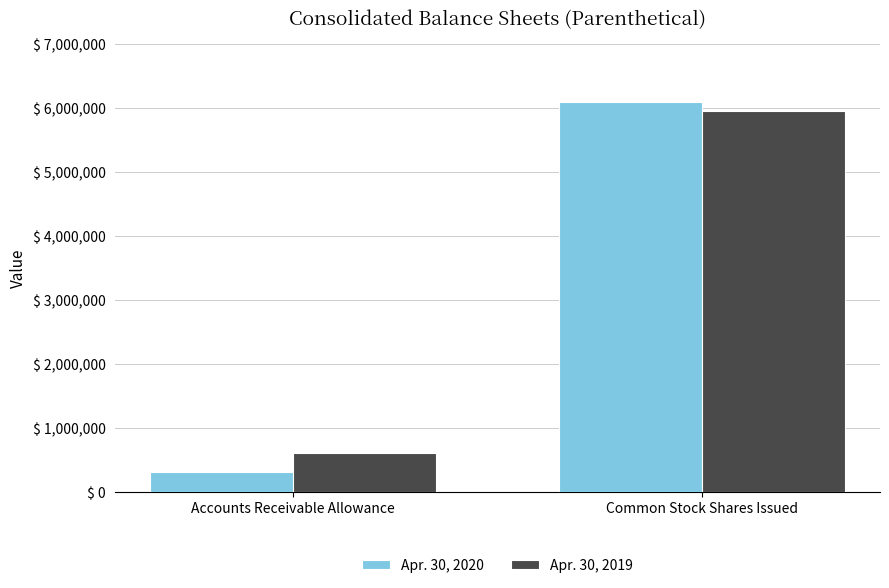

Reading left to right, what are all the values shown in this chart?

Apr. 30, 2020: Accounts Receivable Allowance=317230	Common Stock Shares Issued=6103612
Apr. 30, 2019: Accounts Receivable Allowance=619514	Common Stock Shares Issued=5950246